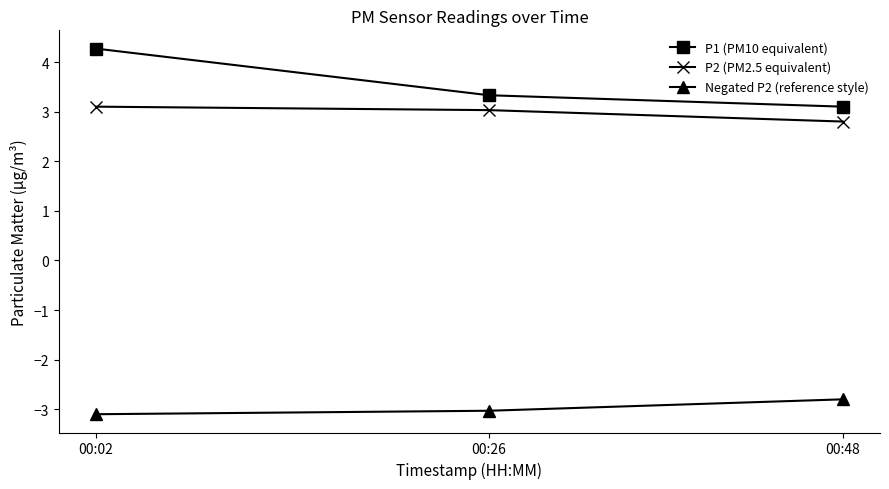

Reading left to right, transcribe all the data shown in this chart.

P1 (PM10 equivalent): 00:02=4.3	00:26=3.3	00:48=3.1
P2 (PM2.5 equivalent): 00:02=3.1	00:26=3.0	00:48=2.8
Negated P2 (reference style): 00:02=-3.1	00:26=-3.0	00:48=-2.8